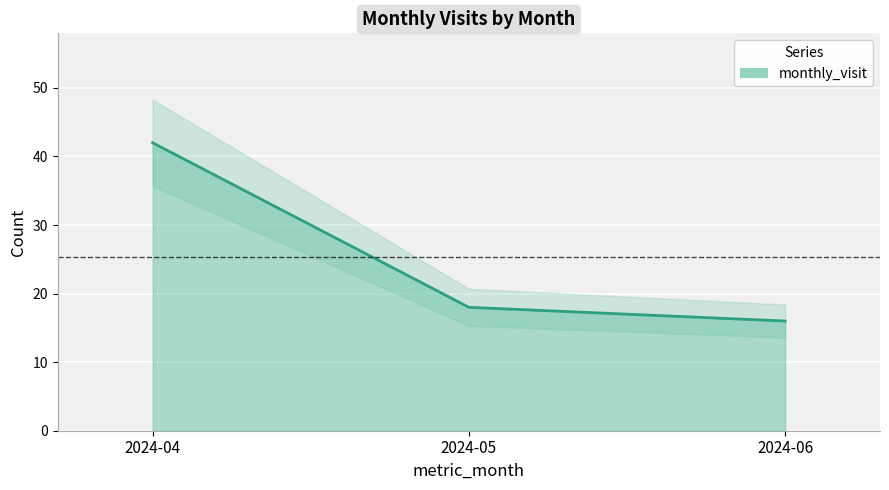

What value does the data have at 2024-06, to the nearest 5?

15